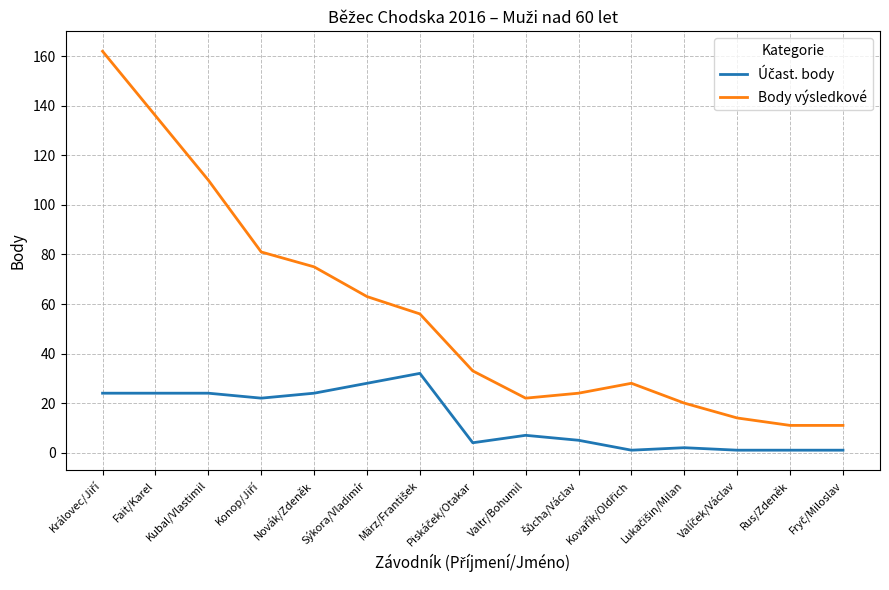

Which series has the widest spread of values?

Body výsledkové